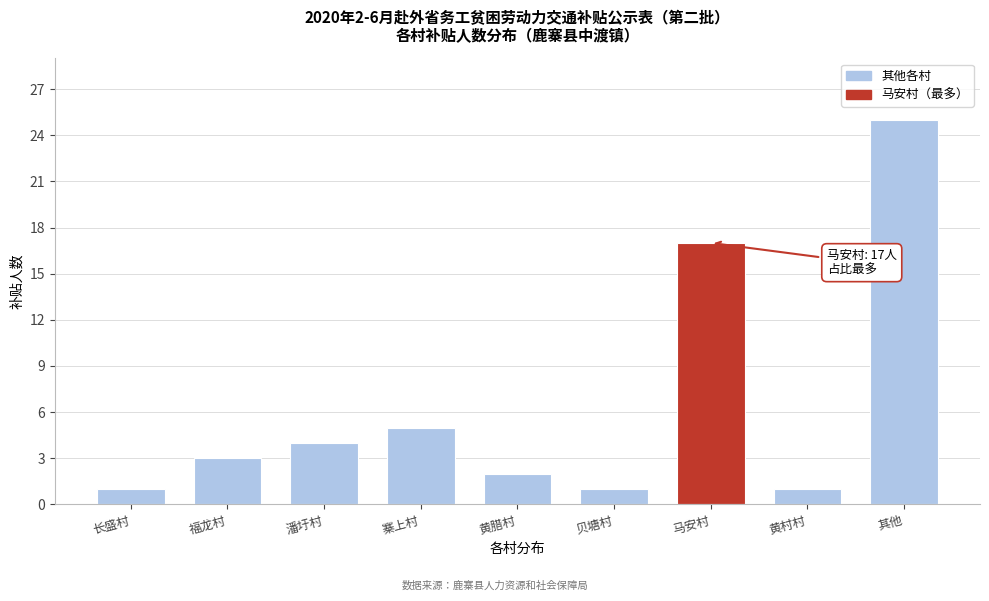

Reading right to left, list all the values displayed in this chart.

其他=25	黄村村=1	马安村=17	贝塘村=1	黄腊村=2	寨上村=5	潘圩村=4	福龙村=3	长盛村=1